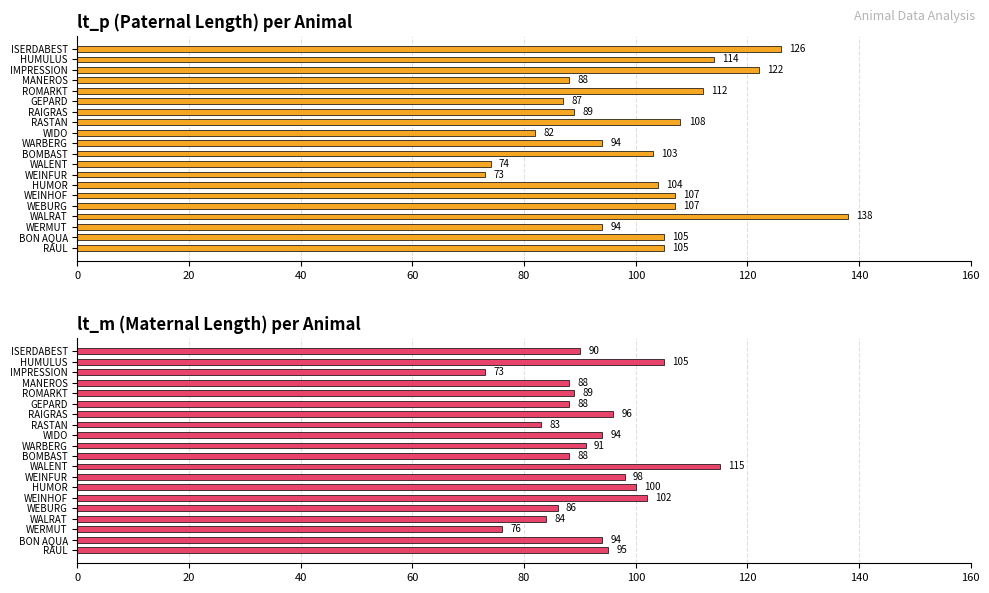

Are the bars grouped side by side (vs. stacked)?

Yes